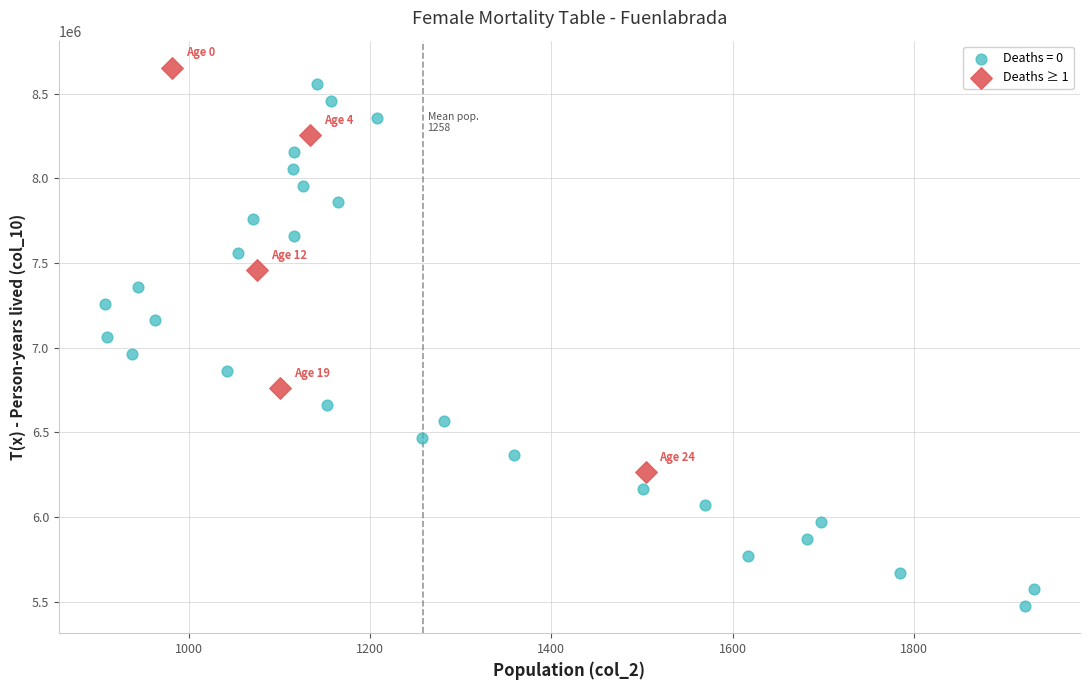

Which series has the widest spread of Y values?

Deaths = 0